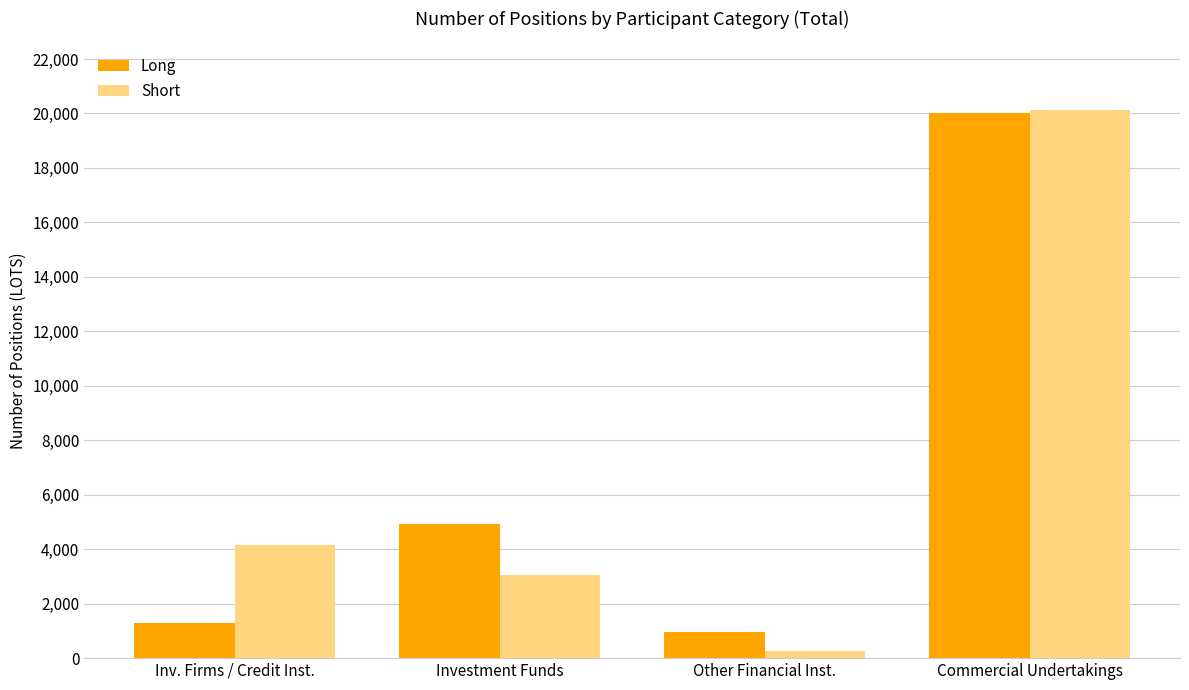

Which series changed the most between Inv. Firms / Credit Inst. and Investment Funds?

Long